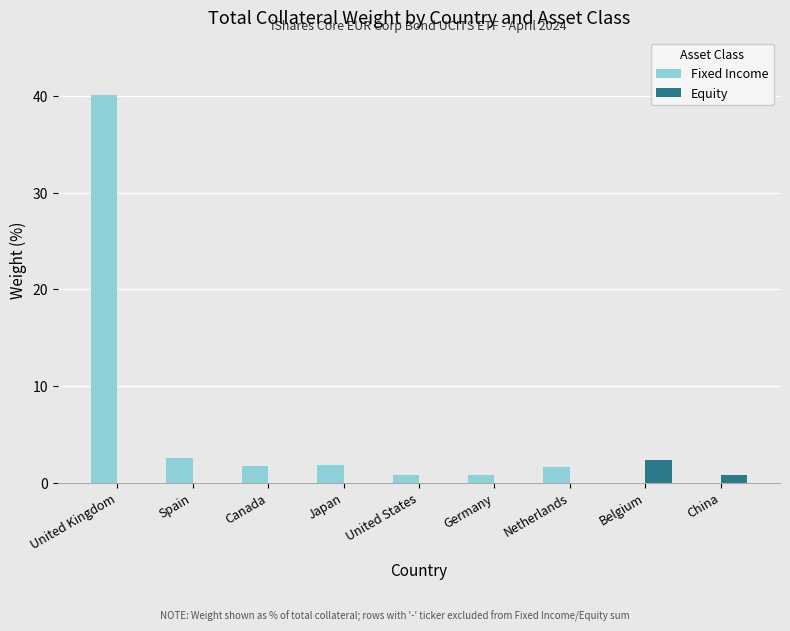

What are all the series names shown in the legend?

Fixed Income, Equity